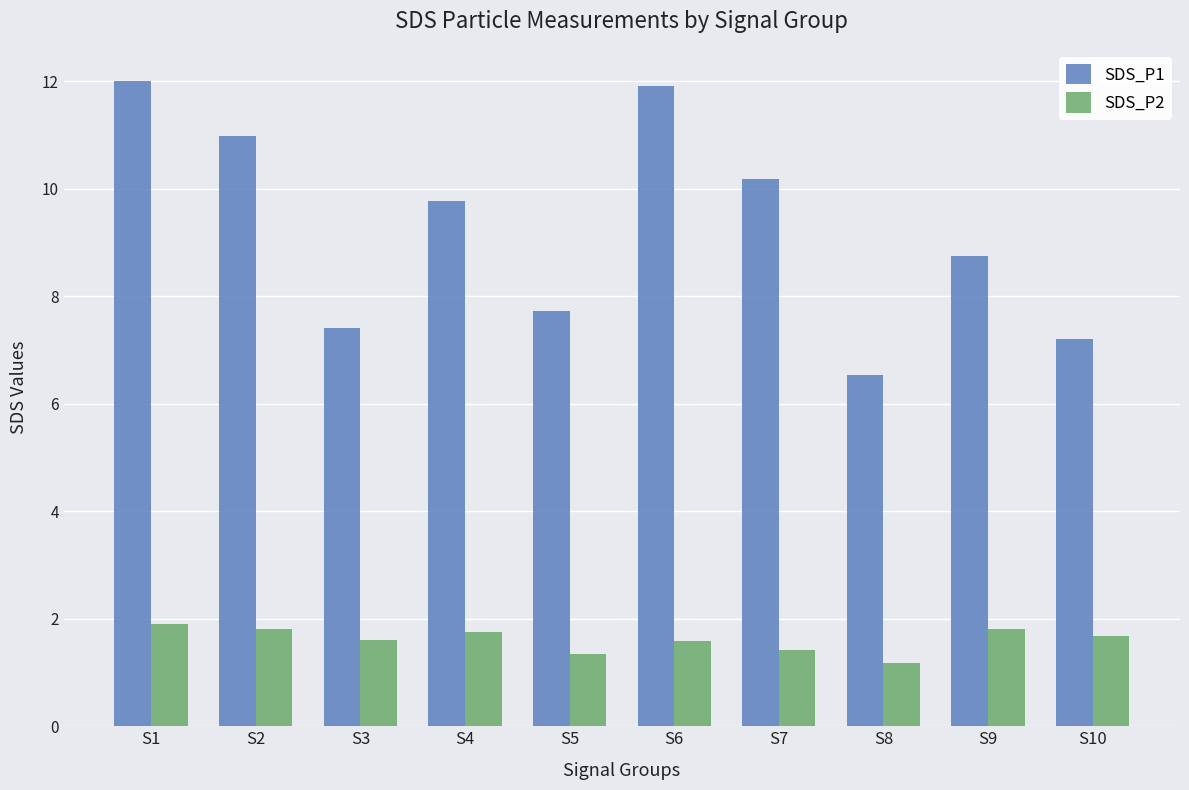

Does the chart contain any negative values?

No